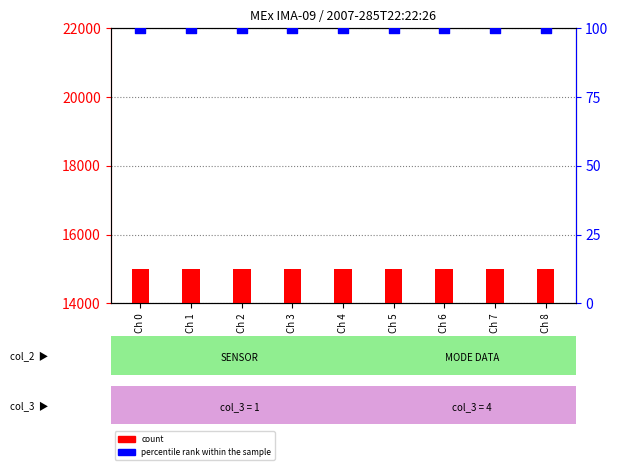

Which series has the largest Y range (max minus min)?

count